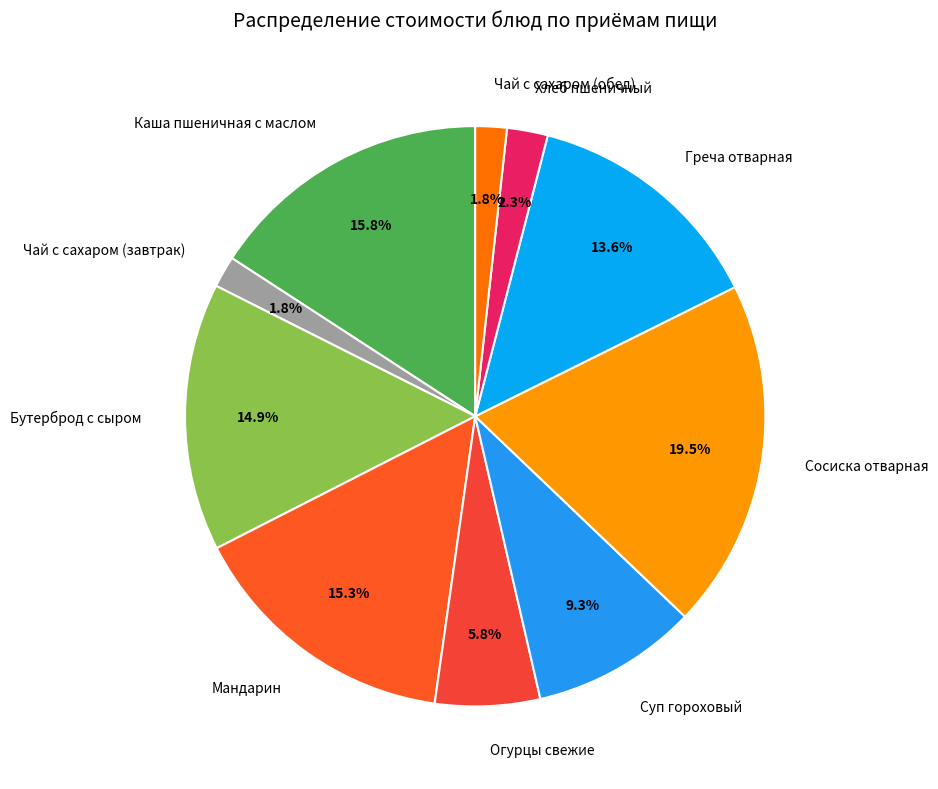

Is Греча отварная the majority of the pie?

No